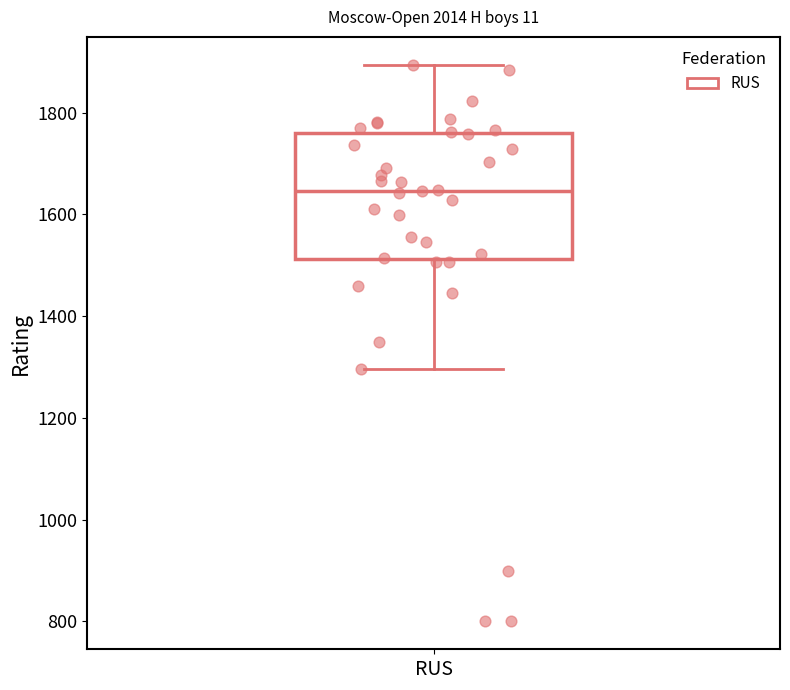

Where is the lower edge of the box for RUS on the y-axis? The values are not printed on the chart, so give them approximately, as read against the axis.

1520